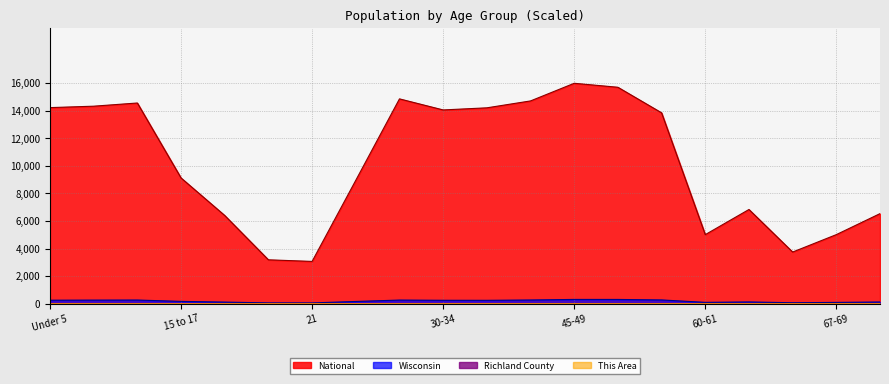

Is it true that Richland County equals 0.1 at 22-24?

False